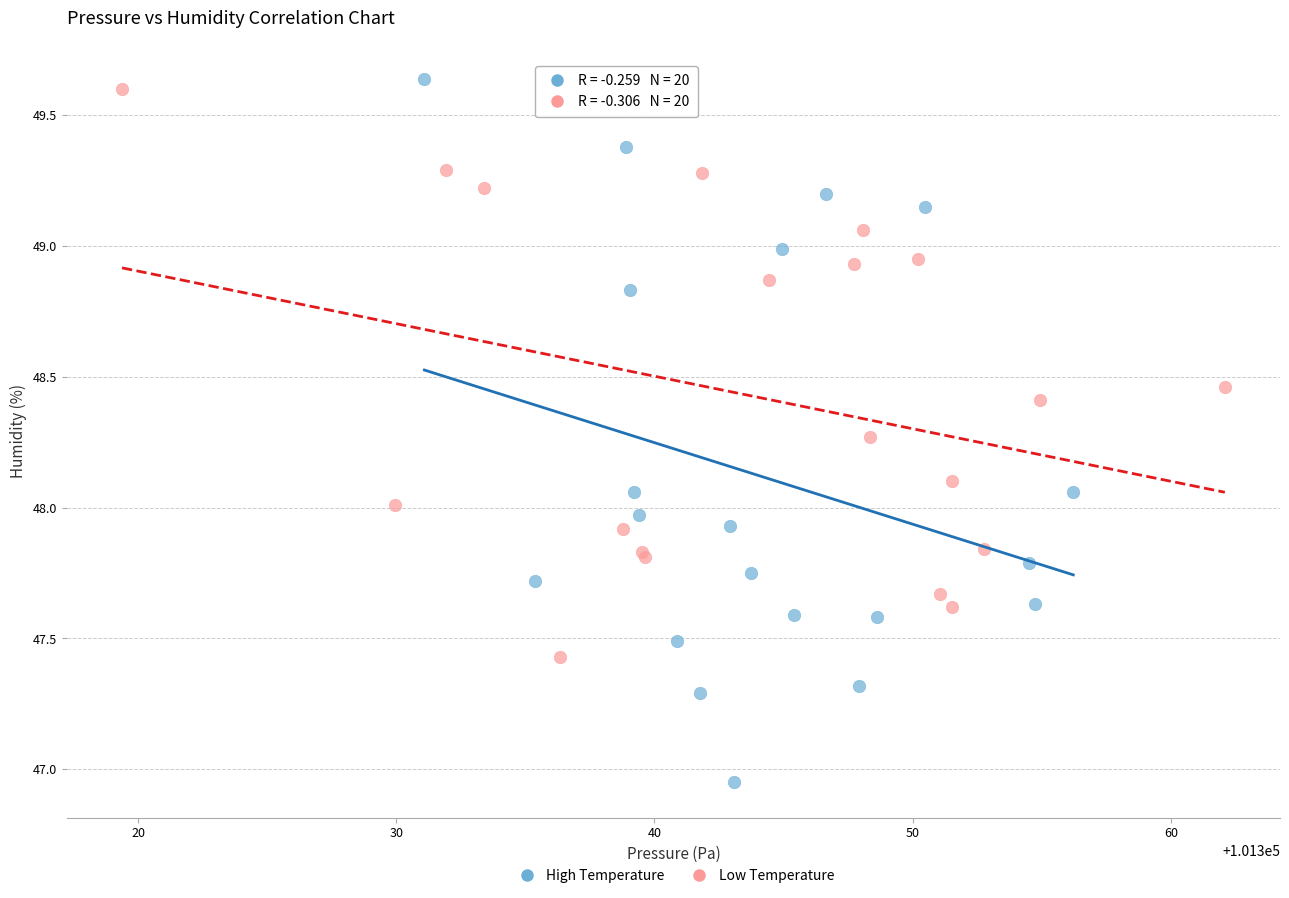

What are all the series names shown in the legend?

High Temperature, Low Temperature